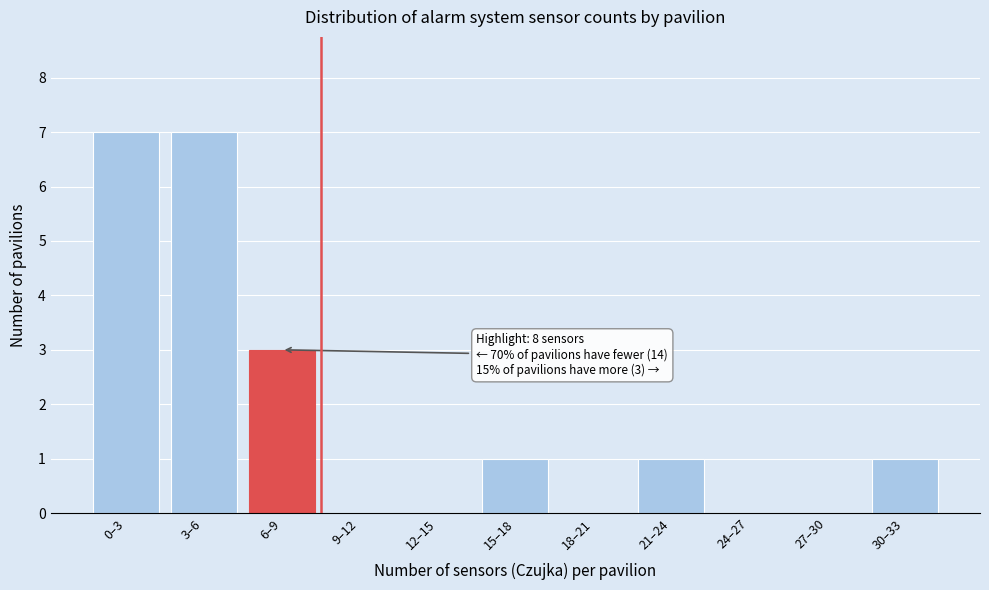

Reading left to right, list all the values displayed in this chart.

0–3=7	3–6=7	6–9=3	9–12=0	12–15=0	15–18=1	18–21=0	21–24=1	24–27=0	27–30=0	30–33=1